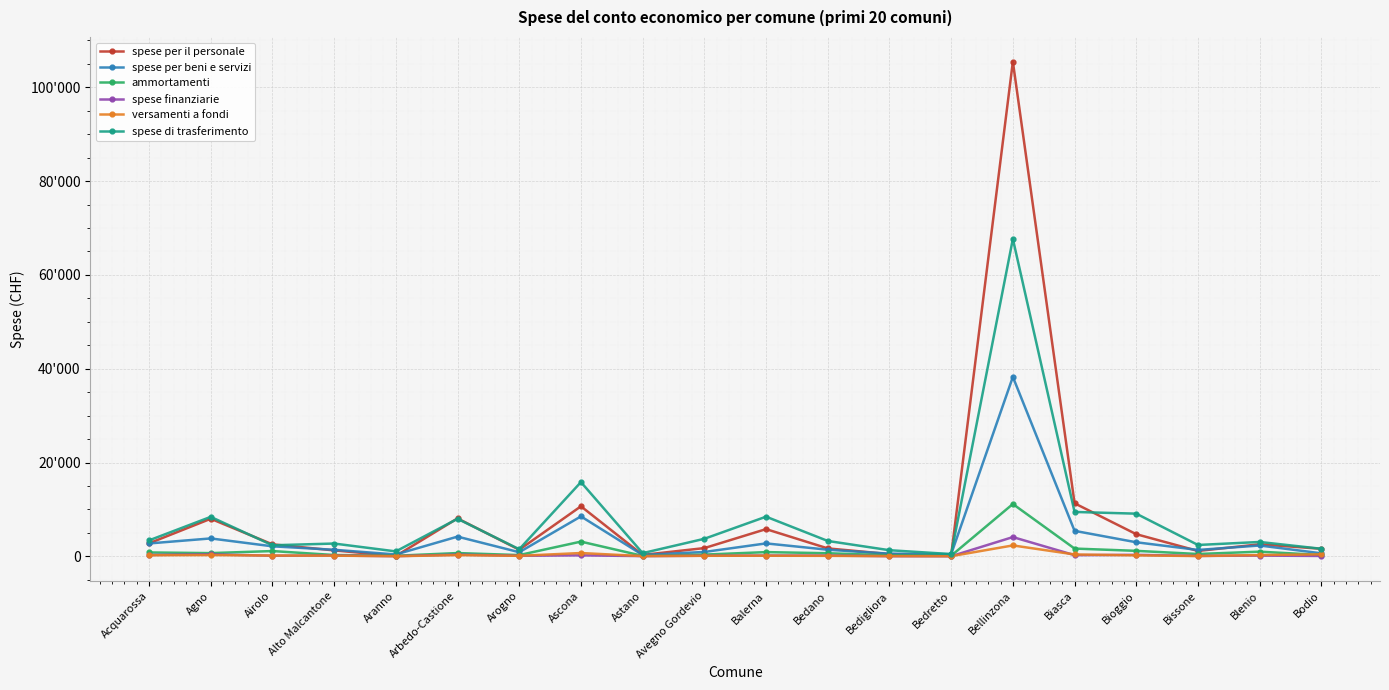

What are all the series names shown in the legend?

spese per il personale, spese per beni e servizi, ammortamenti, spese finanziarie, versamenti a fondi, spese di trasferimento